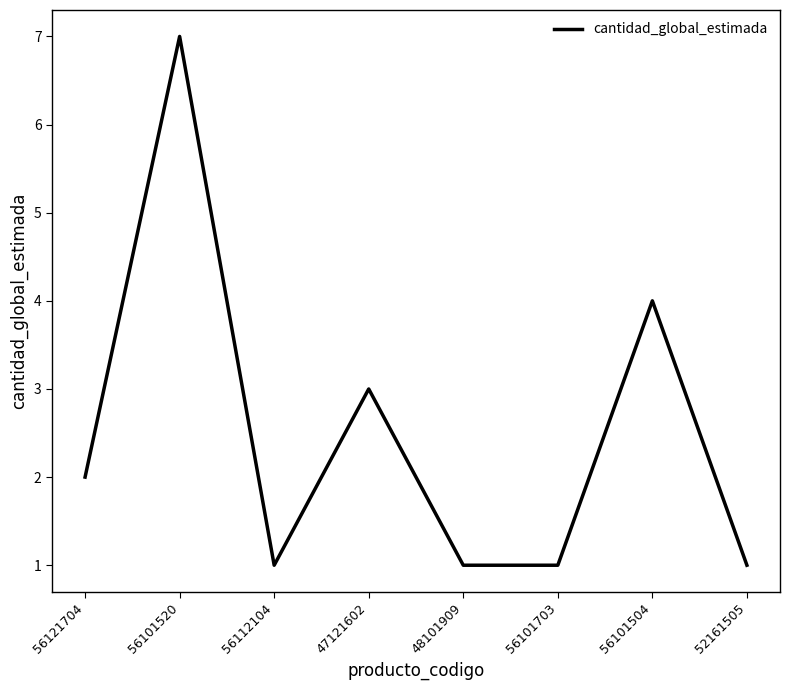

Reading right to left, what are all the values shown in this chart?

52161505=1	56101504=4	56101703=1	48101909=1	47121602=3	56112104=1	56101520=7	56121704=2